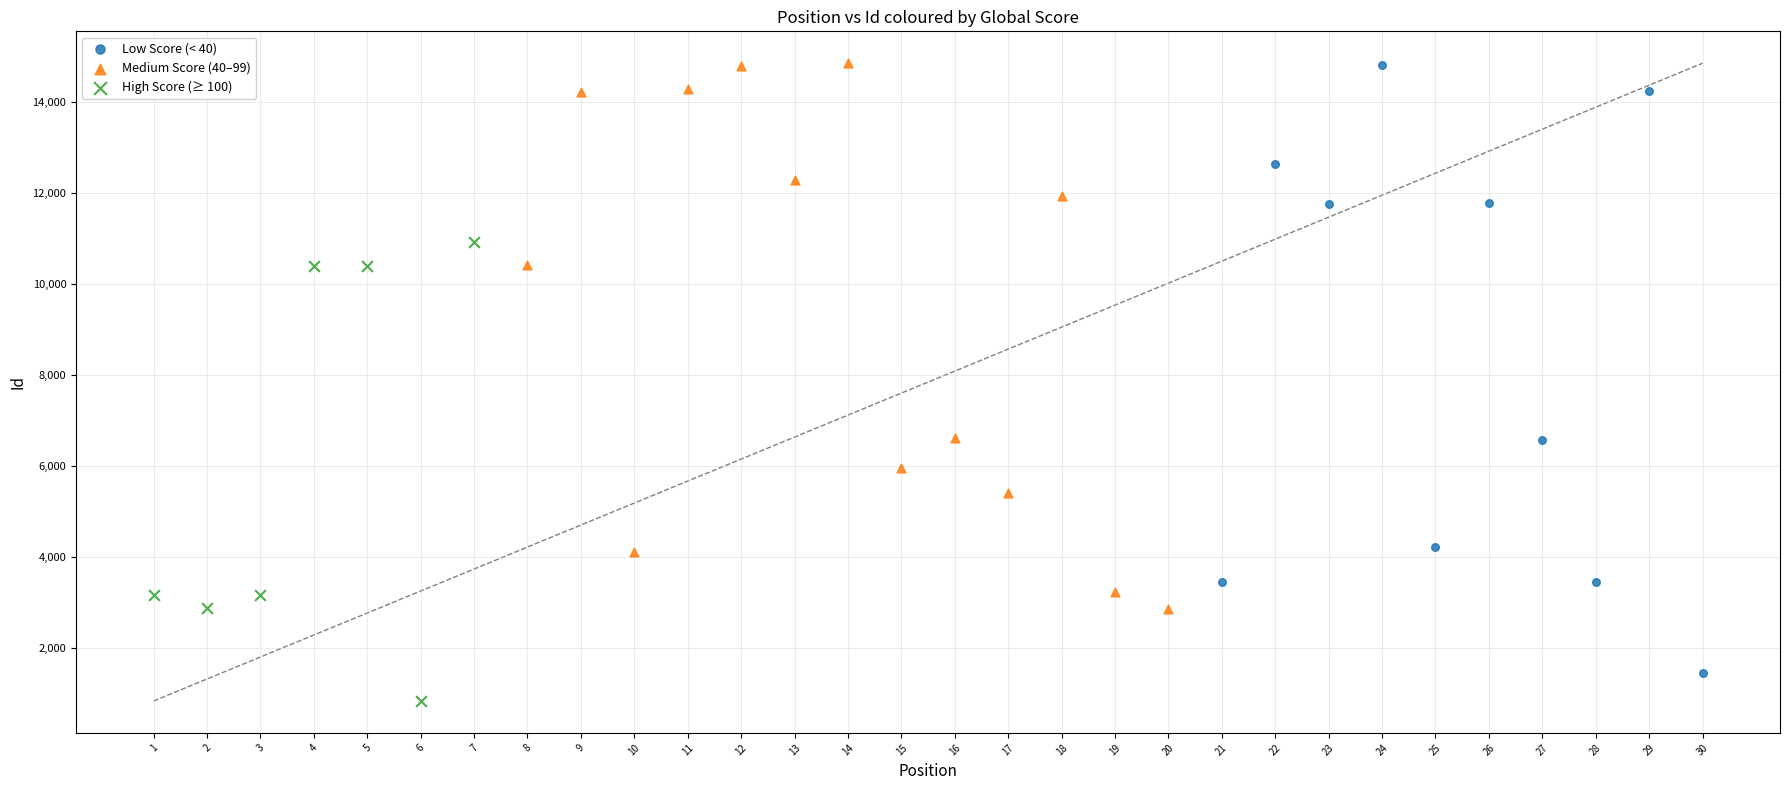

Which series has the largest Y range (max minus min)?

Low Score (< 40)